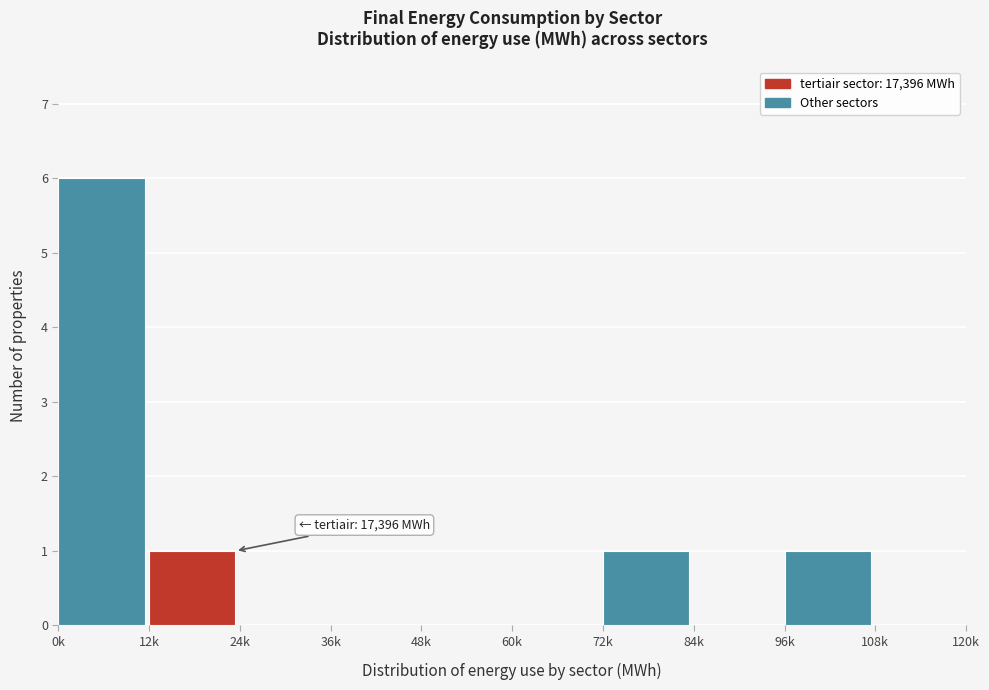

Reading left to right, what are all the values shown in this chart?

0k=6	12k=1	24k=0	36k=0	48k=0	60k=0	72k=1	84k=0	96k=1	108k=0